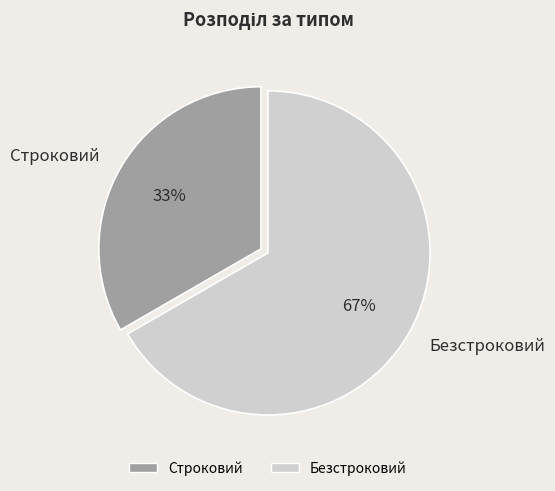

Do Строковий and Безстроковий together represent more than half of the pie?

Yes